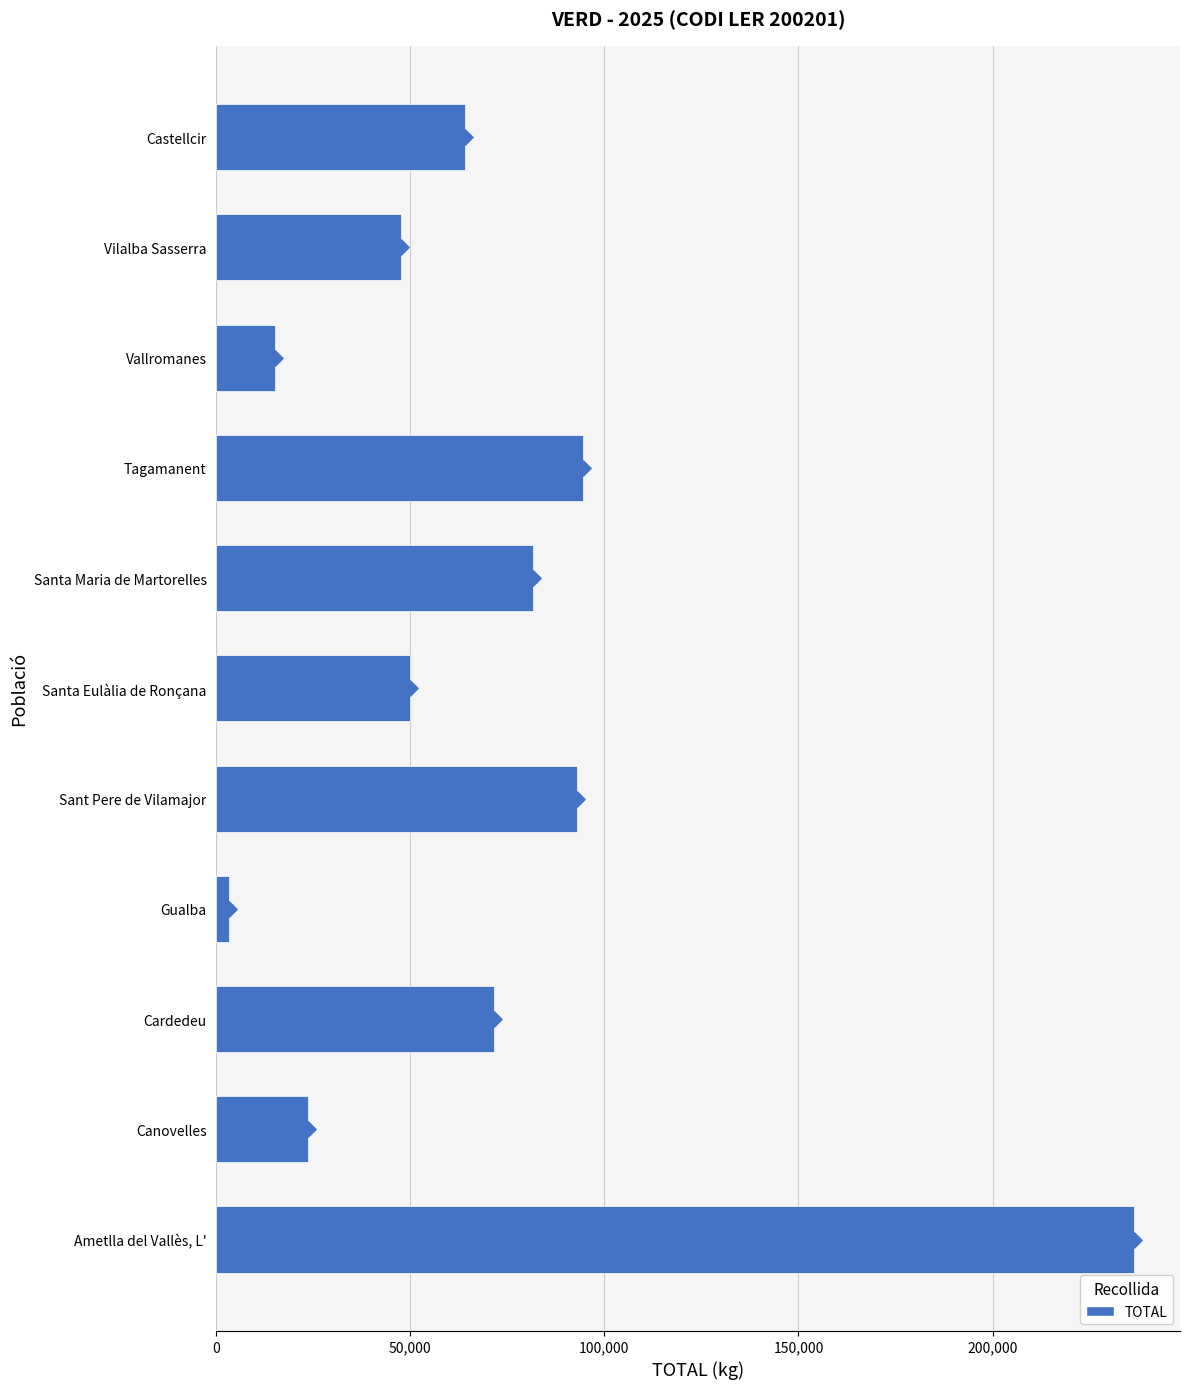

Which has a higher value, Cardedeu or Castellcir?

Cardedeu